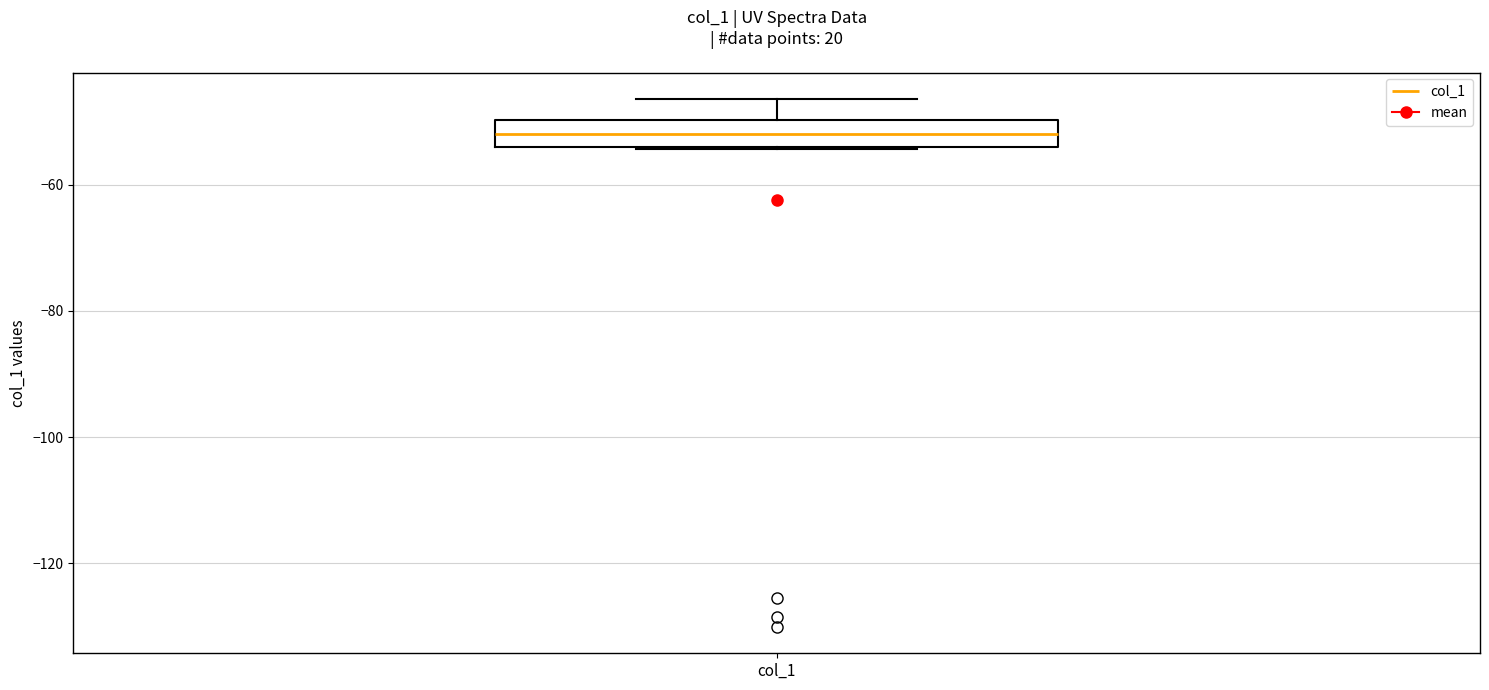

Transcribe this box plot: give where the median line is, the range the box spans, and where the two whiskers end, as read against the y-axis. The values are not printed on the chart, so give them approximately, as read against the axis.

median -52, box -54 to -50, whiskers -54 to -46